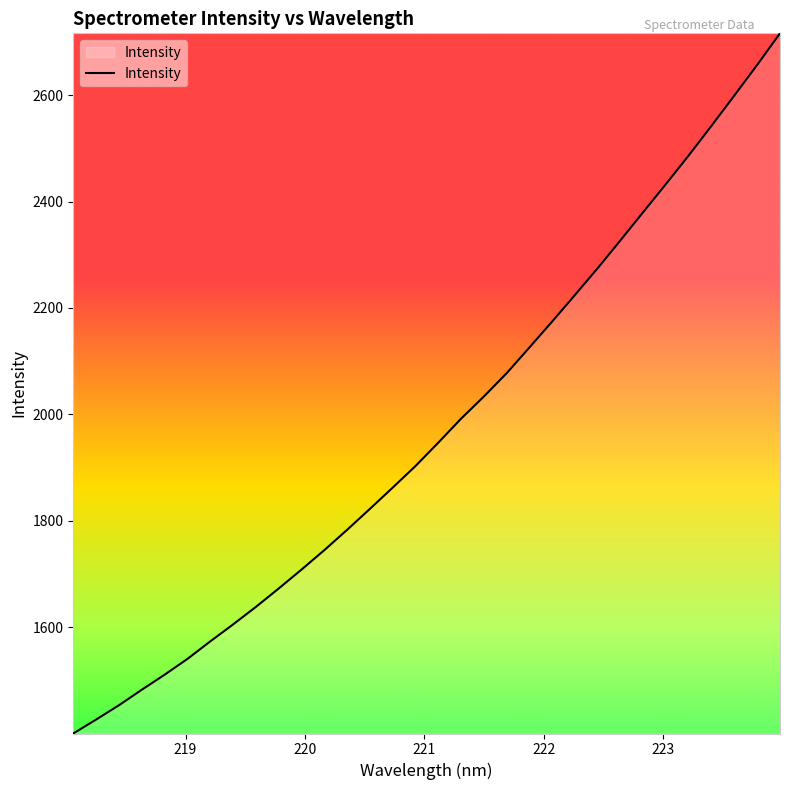

What is the greatest value displayed?

2716.0